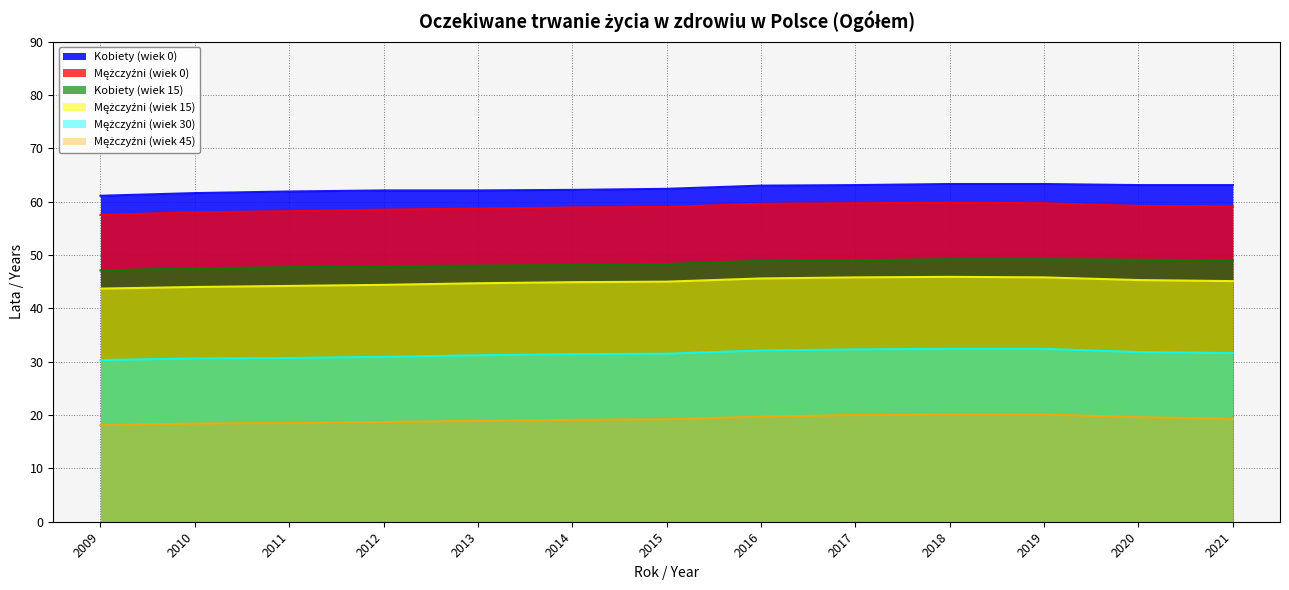

Reading left to right, extract all data points from this chart.

Mężczyźni (wiek 0): 57.5	58.0	58.2	58.5	58.7	58.9	59.0	59.6	59.7	59.8	59.7	59.2	59.1
Kobiety (wiek 0): 61.1	61.6	61.9	62.1	62.1	62.2	62.4	63.0	63.1	63.3	63.3	63.1	63.1
Mężczyźni (wiek 30): 30.3	30.6	30.7	30.9	31.2	31.4	31.5	32.1	32.3	32.4	32.4	31.8	31.6
Mężczyźni (wiek 15): 43.7	44.0	44.2	44.4	44.7	44.9	45.0	45.6	45.8	45.9	45.8	45.3	45.1
Mężczyźni (wiek 45): 18.1	18.4	18.5	18.7	18.9	19.1	19.2	19.7	20.0	20.1	20.1	19.6	19.3
Kobiety (wiek 15): 47.1	47.5	47.7	47.9	48.0	48.1	48.3	48.9	49.0	49.2	49.2	49.1	49.0